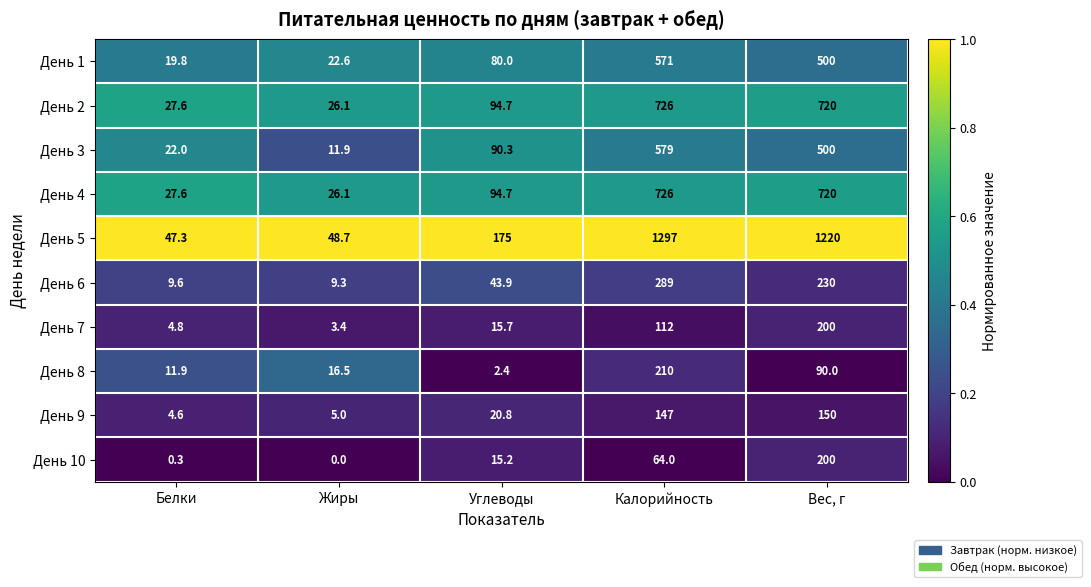

What is the total value across all series at Калорийность?

4721.0